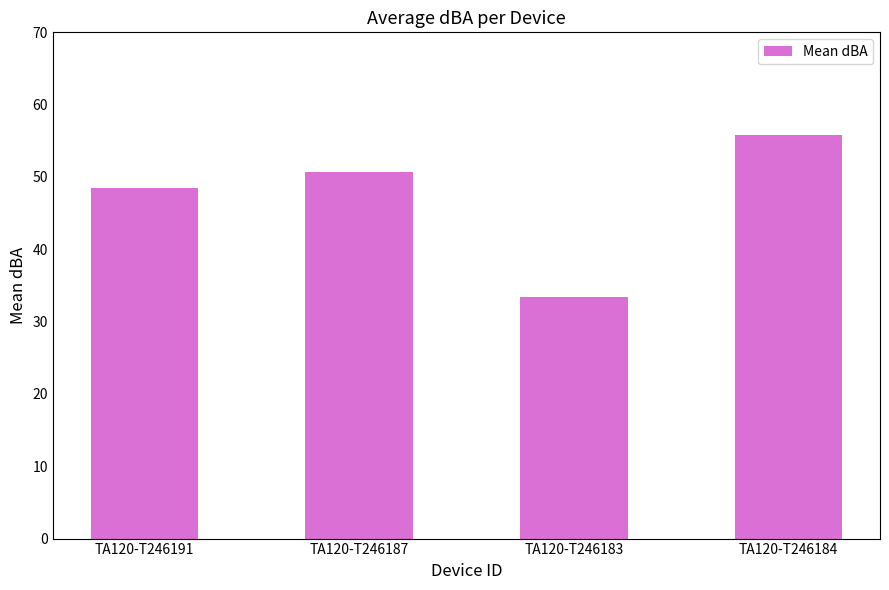

What is the difference between the second highest and second lowest values?

2.3